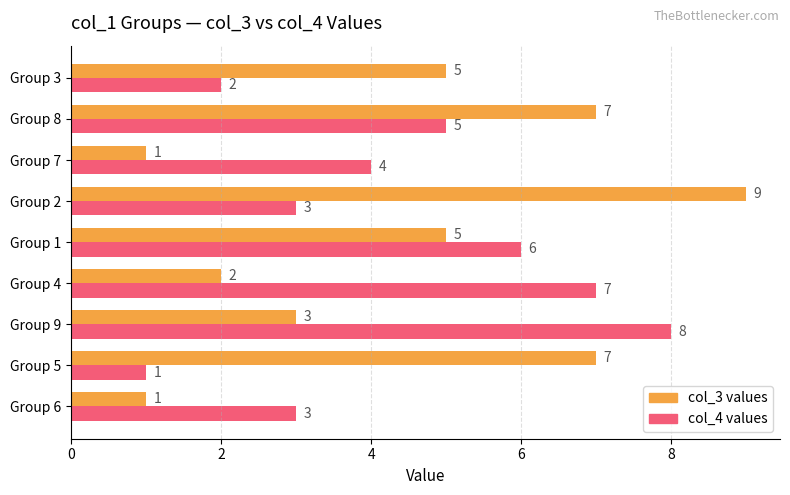

The col_3 values series shows 0 at Group 4. True or false?

False